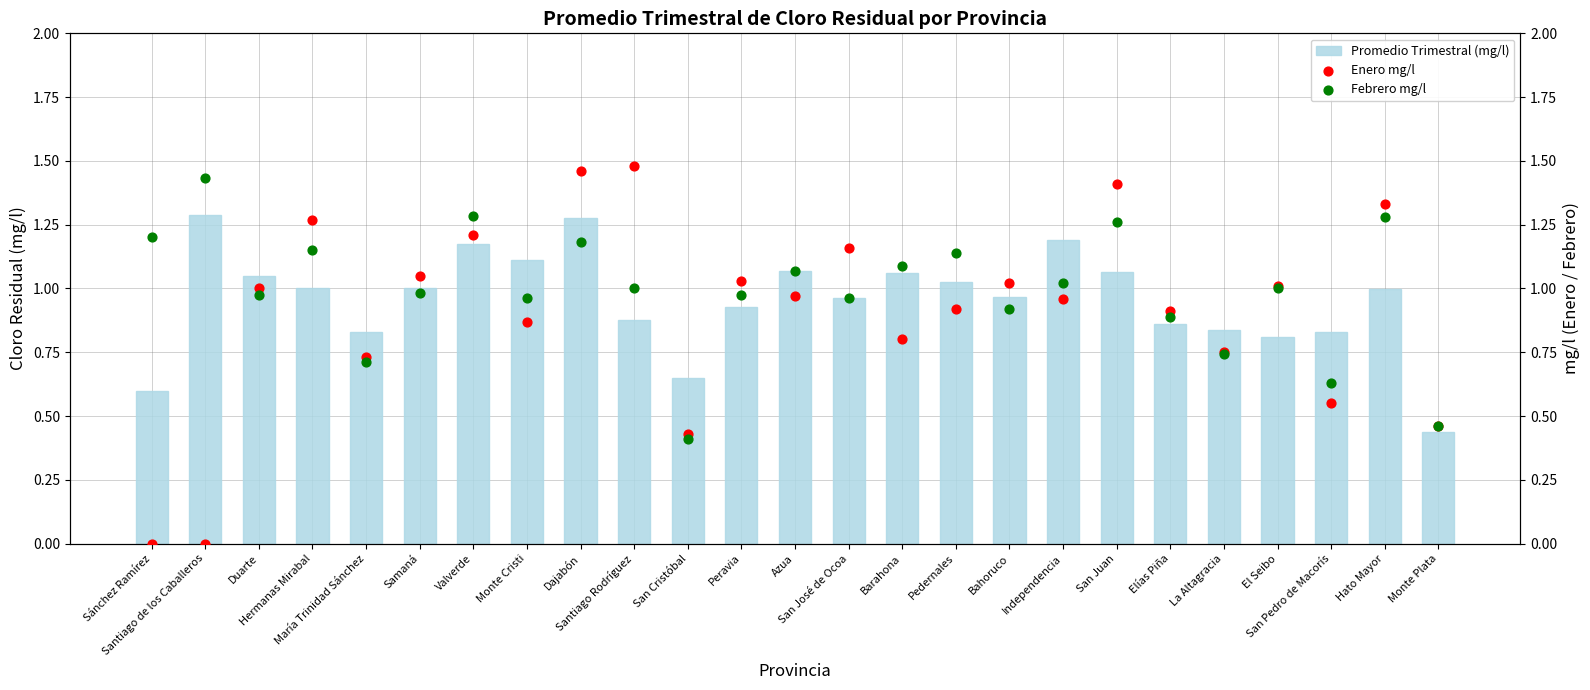

Which series reaches the maximum Y coordinate?

Enero mg/l